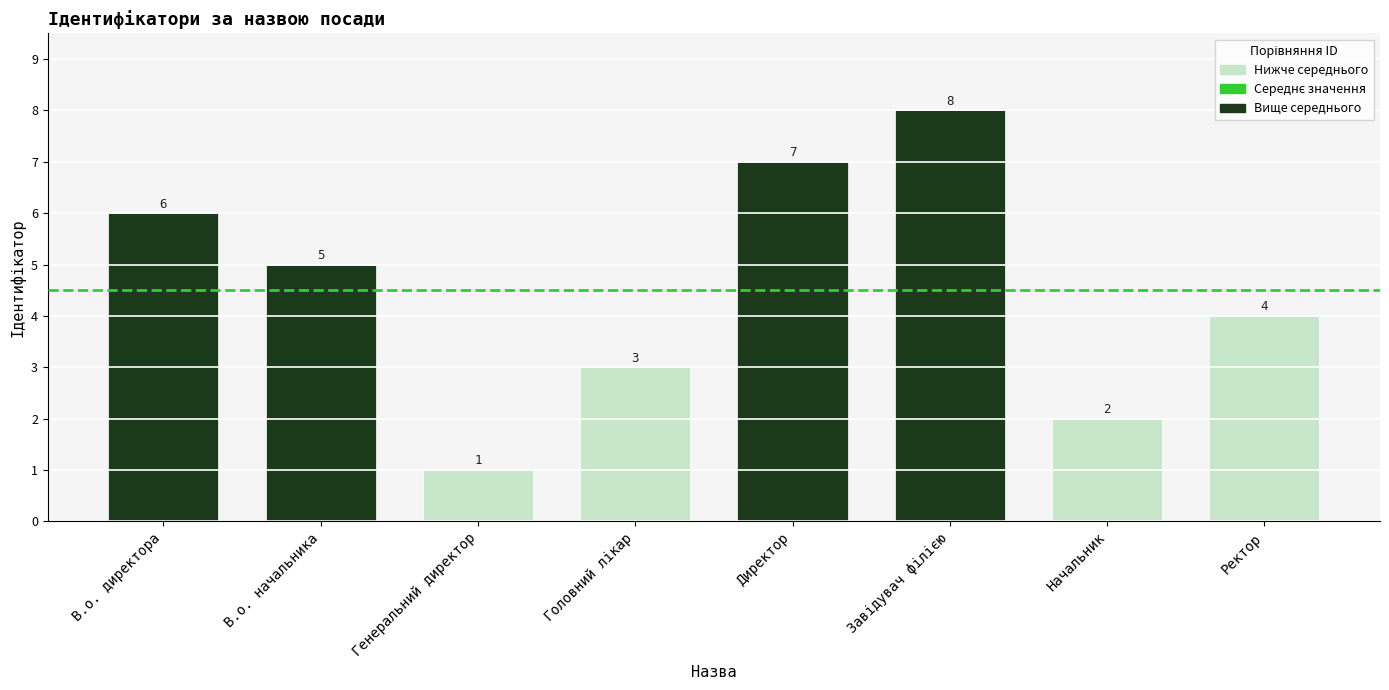

What is the label of the 7th bar from the left?

Начальник